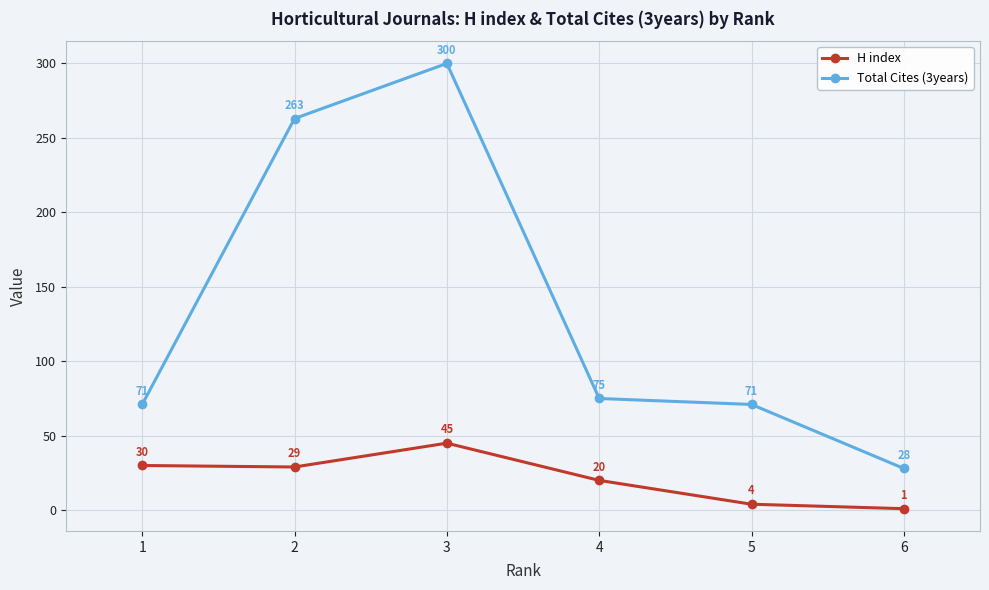

At which category is the sum across all series the highest?

3